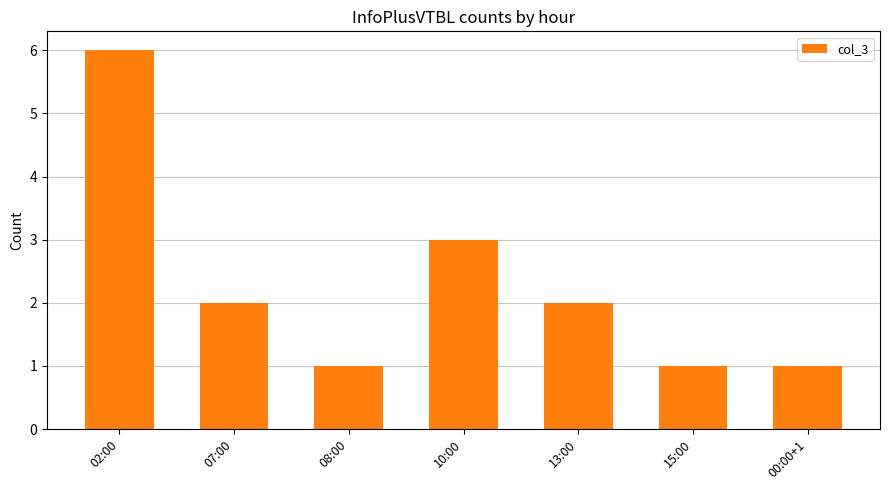

True or false: the data shows 3 at 10:00.

True